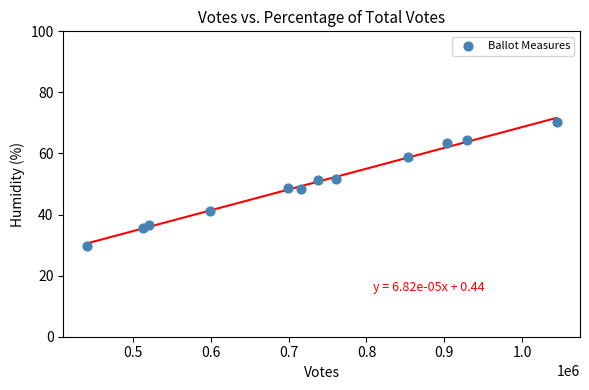

What is the average Y value?

50.0